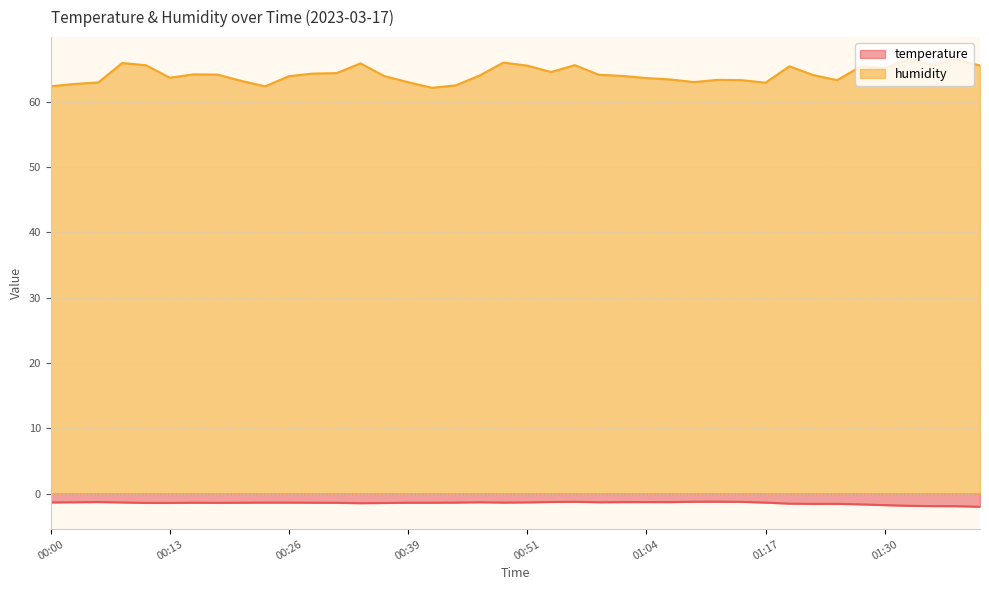

How many series are shown in this chart?

2